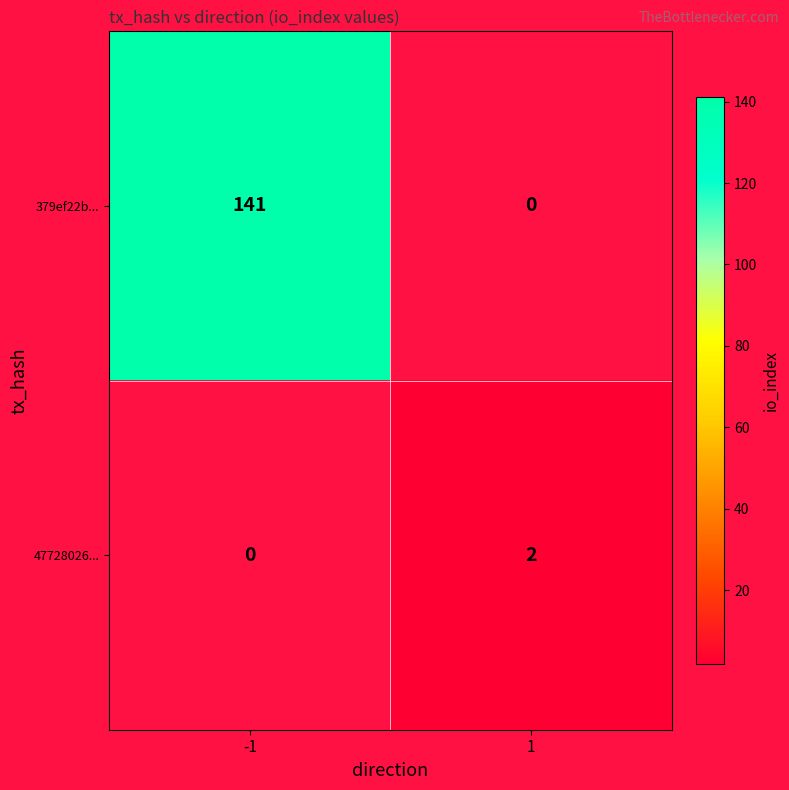

Is it true that 47728026... equals 1.4 at 1?

False